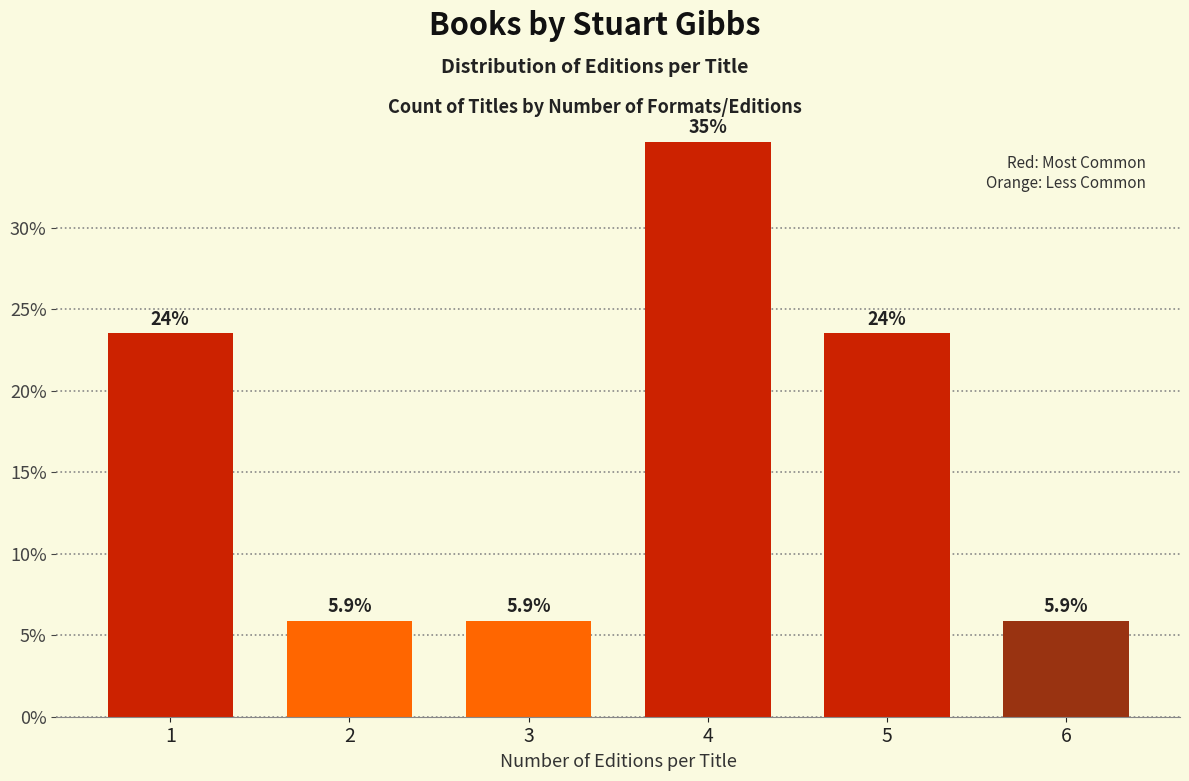

Reading left to right, extract all data points from this chart.

23.5	5.9	5.9	35.3	23.5	5.9